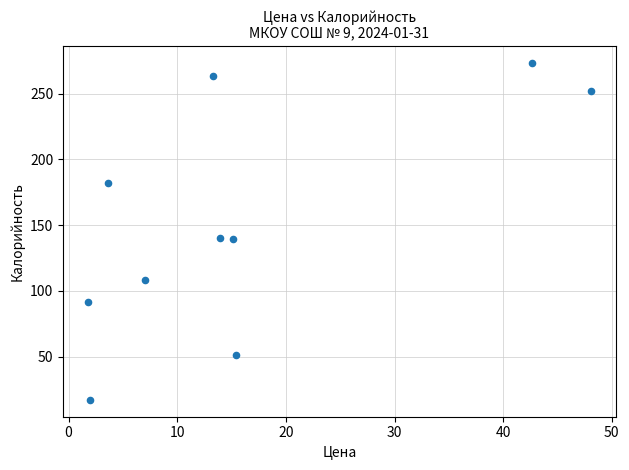

What is the range of Y values (max minus min)?

256.3